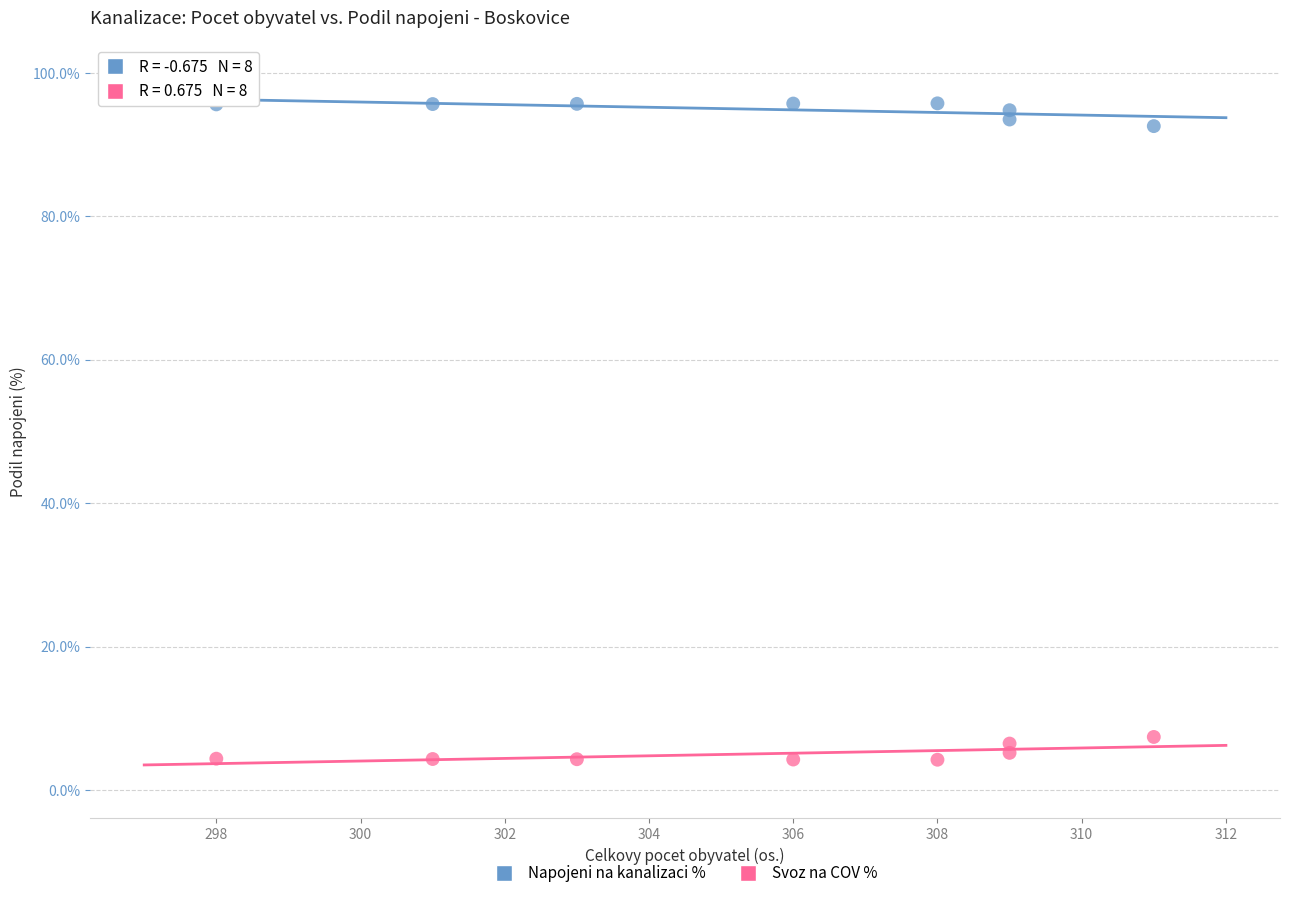

Which series reaches the maximum Y coordinate?

Napojeni na kanalizaci %